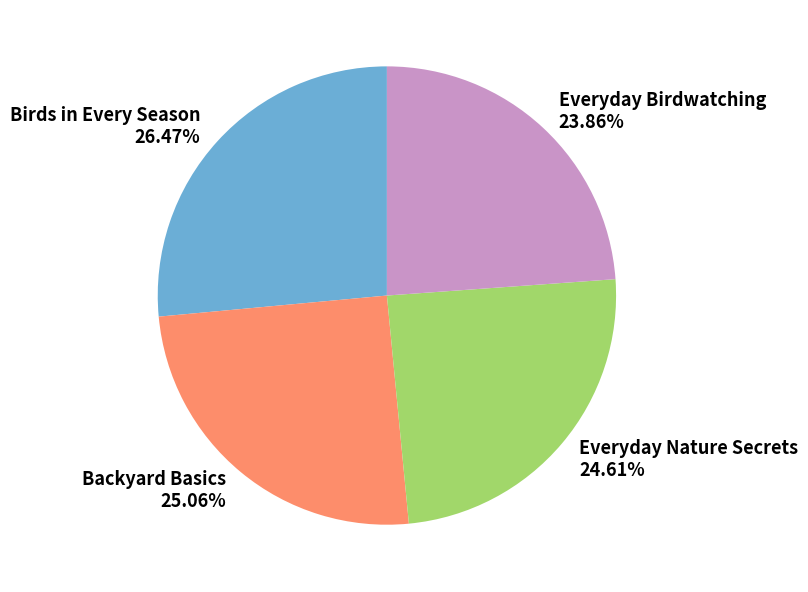

How many slices are in this pie chart?

4